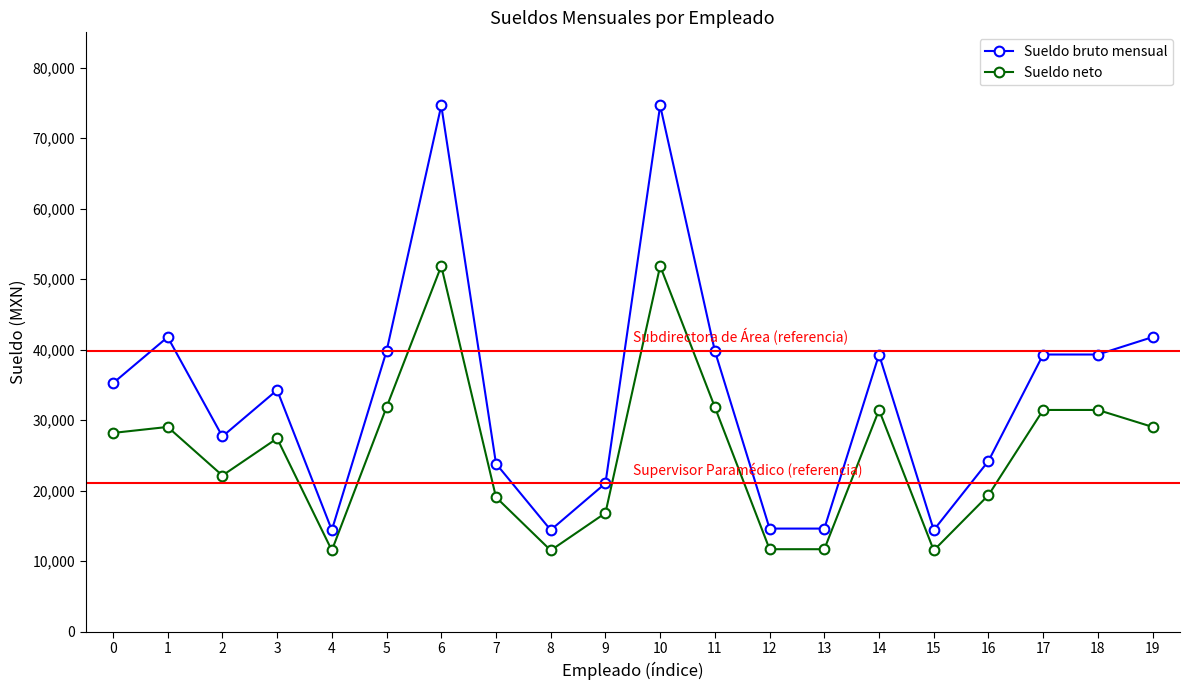

Is this an area chart (filled region under the line)?

No